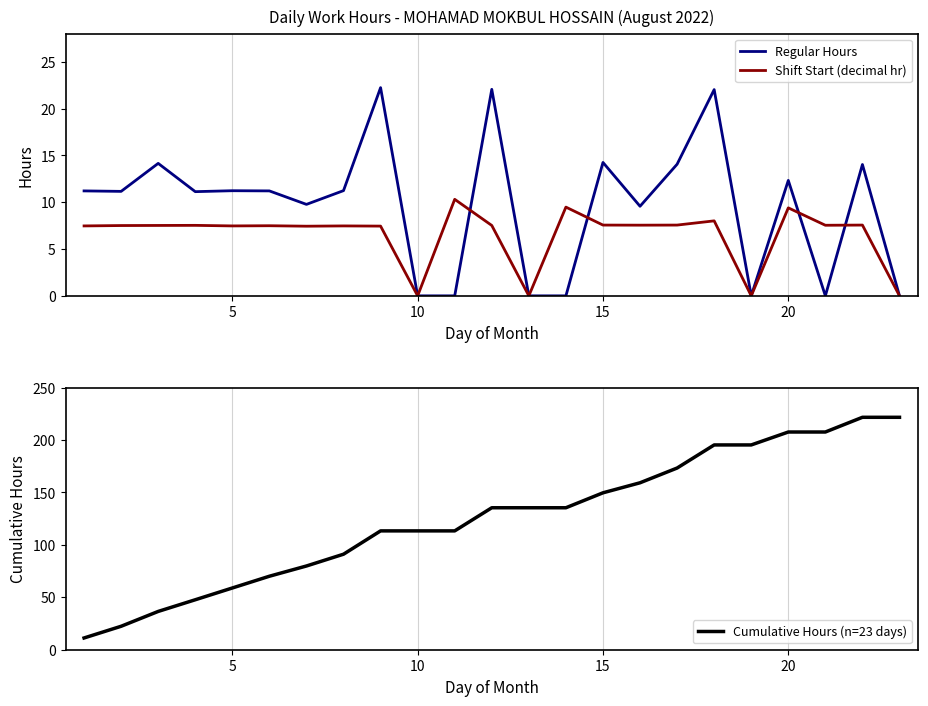

Does the chart display data point markers on the line(s)?

No